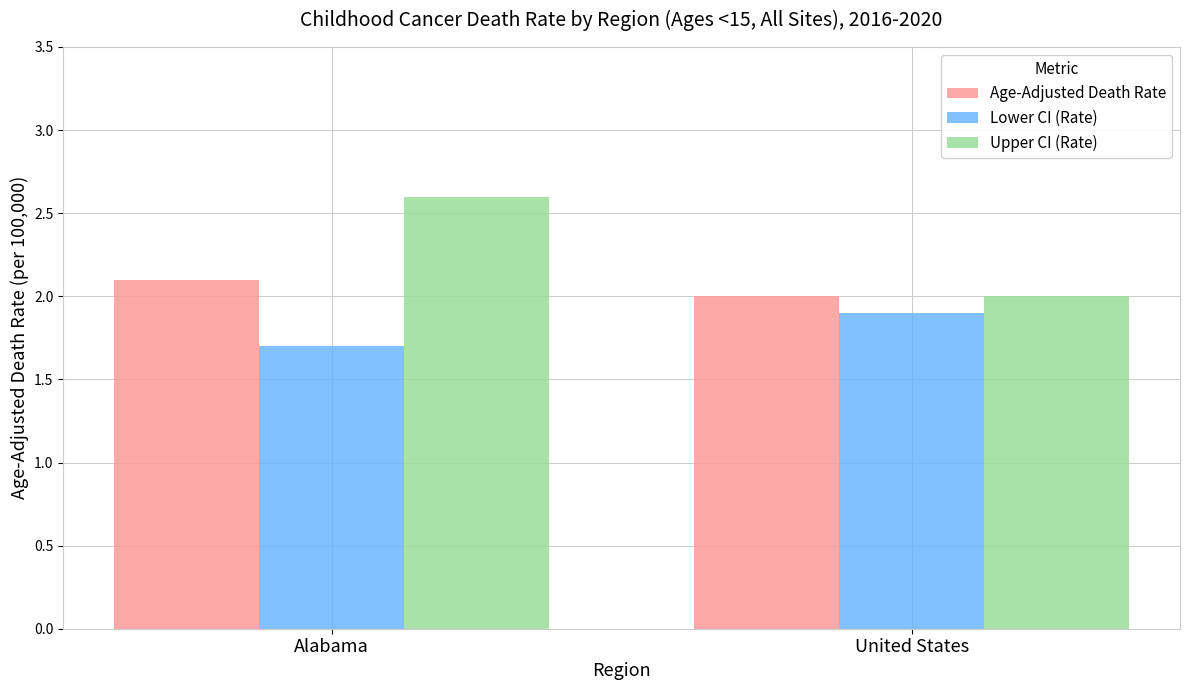

What is the average value of the Upper CI (Rate) series?

2.3